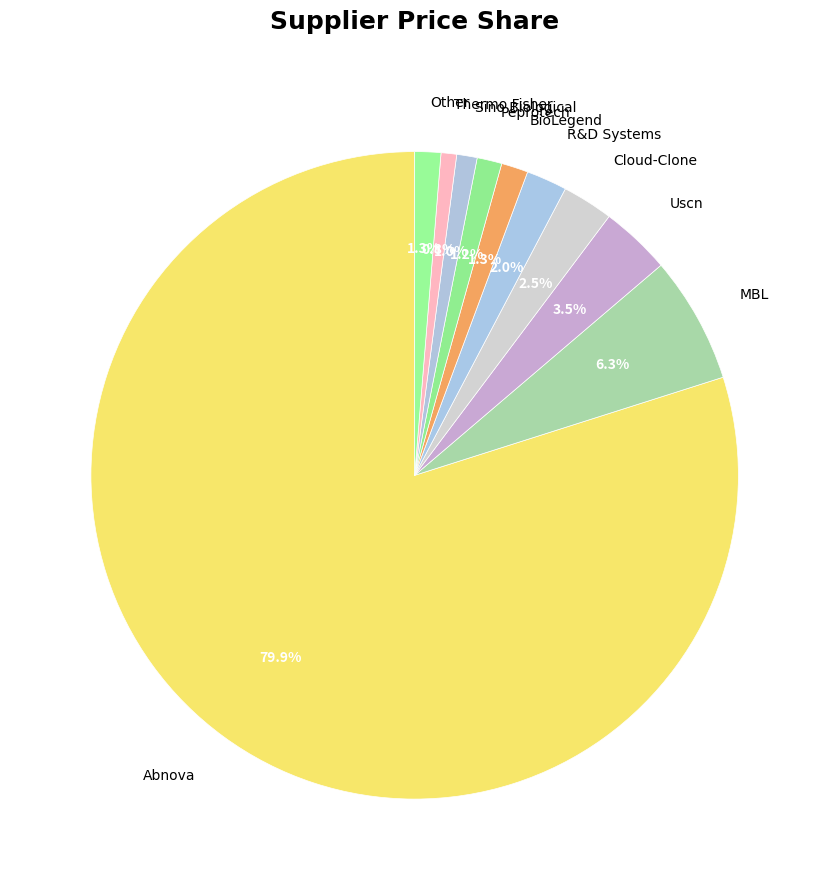

Which has a higher value, R&D Systems or Peprotech?

R&D Systems